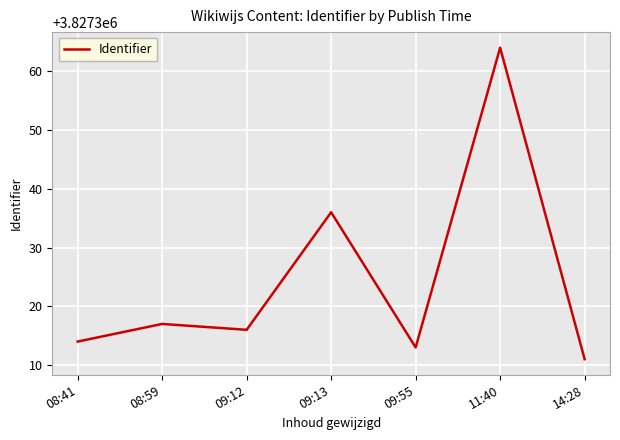

At which label does the data first exceed 3827316?

08:59